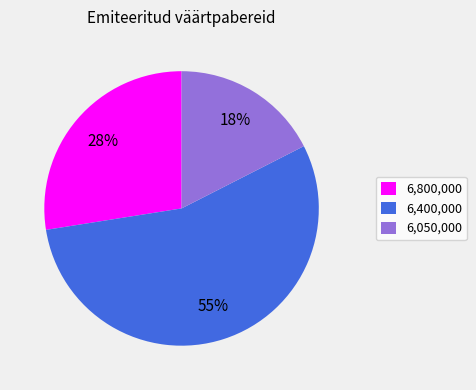

The 6,400,000 slice represents 62% of the pie. True or false?

False